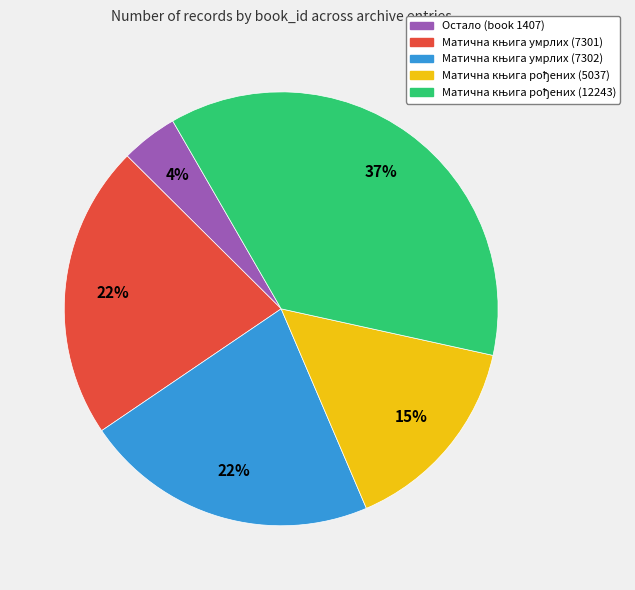

What is the smallest slice in the pie chart?

Остало (book 1407)